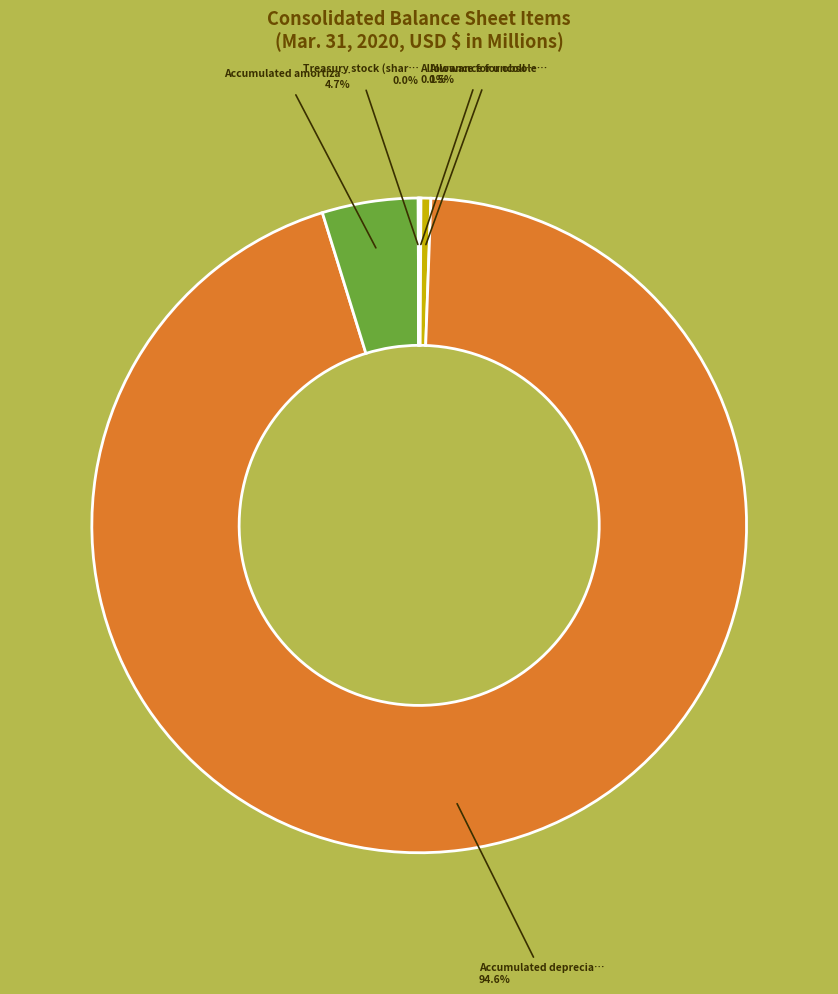

Is there any slice that represents more than half of the pie?

Yes